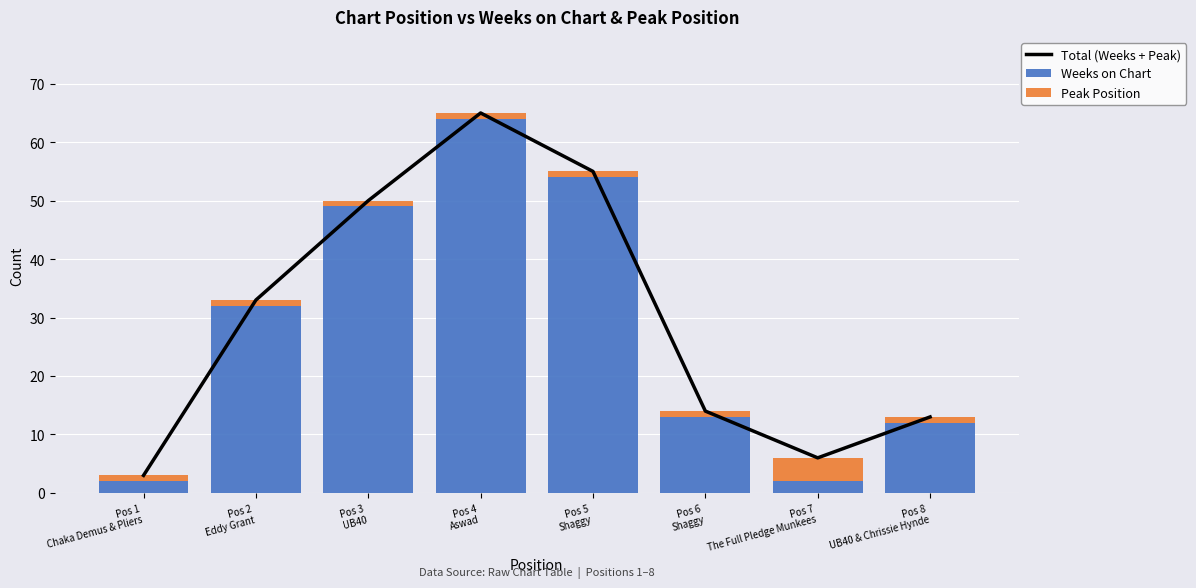

What are all the series names shown in the legend?

Total (Weeks + Peak), Weeks on Chart, Peak Position